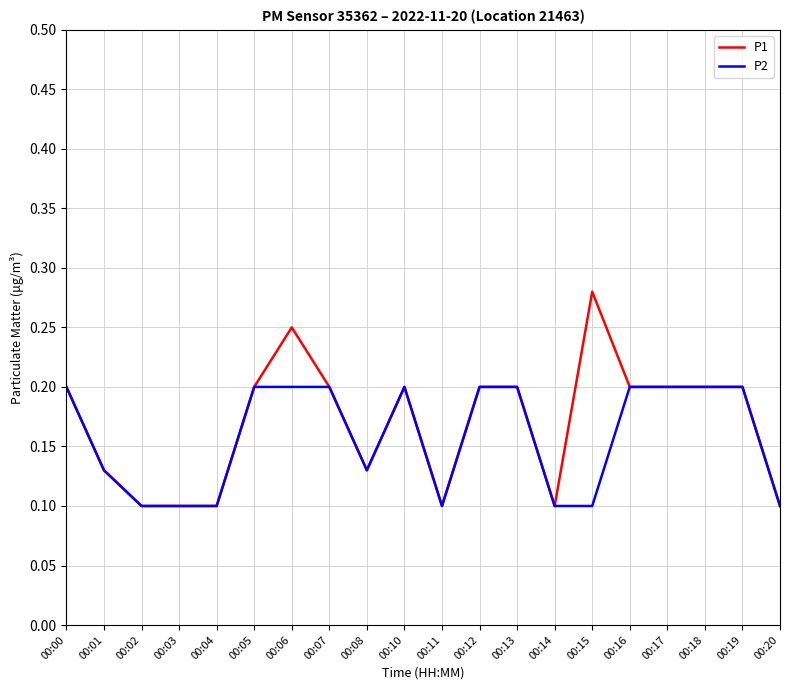

Is it true that P2 equals 0.1 at 00:18?

False